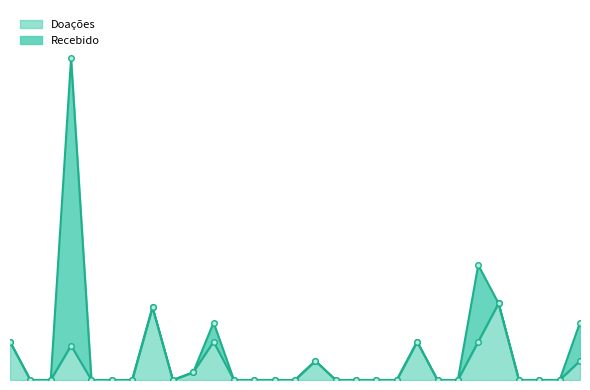

What is the sum of all values?

200